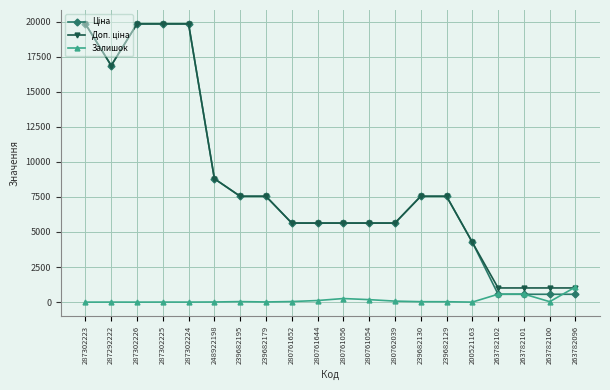

What position from the right is 280761056?

10